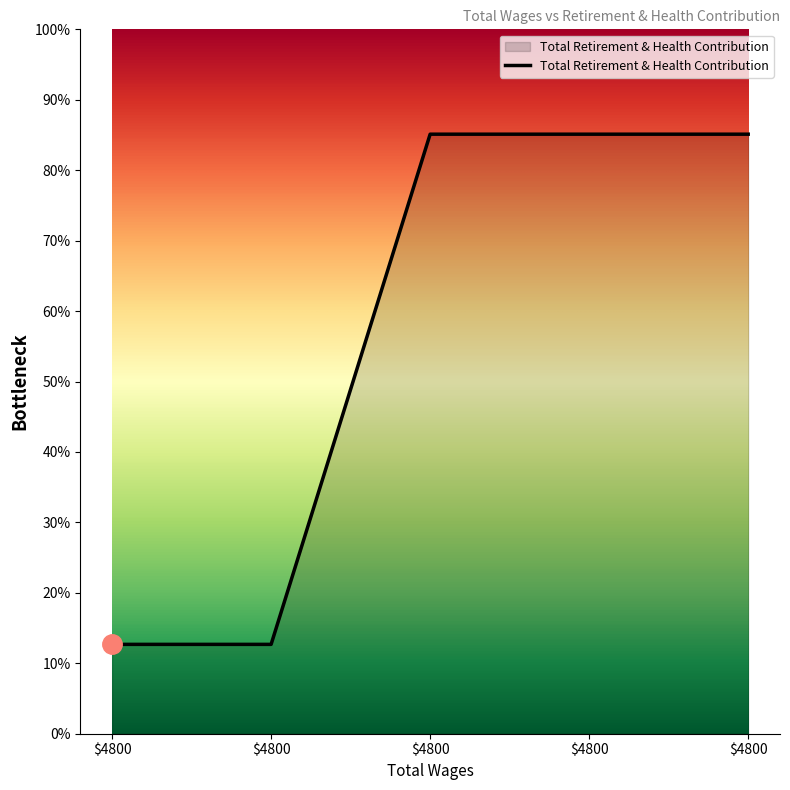

At which label is the value closest to 6846?

4800.0